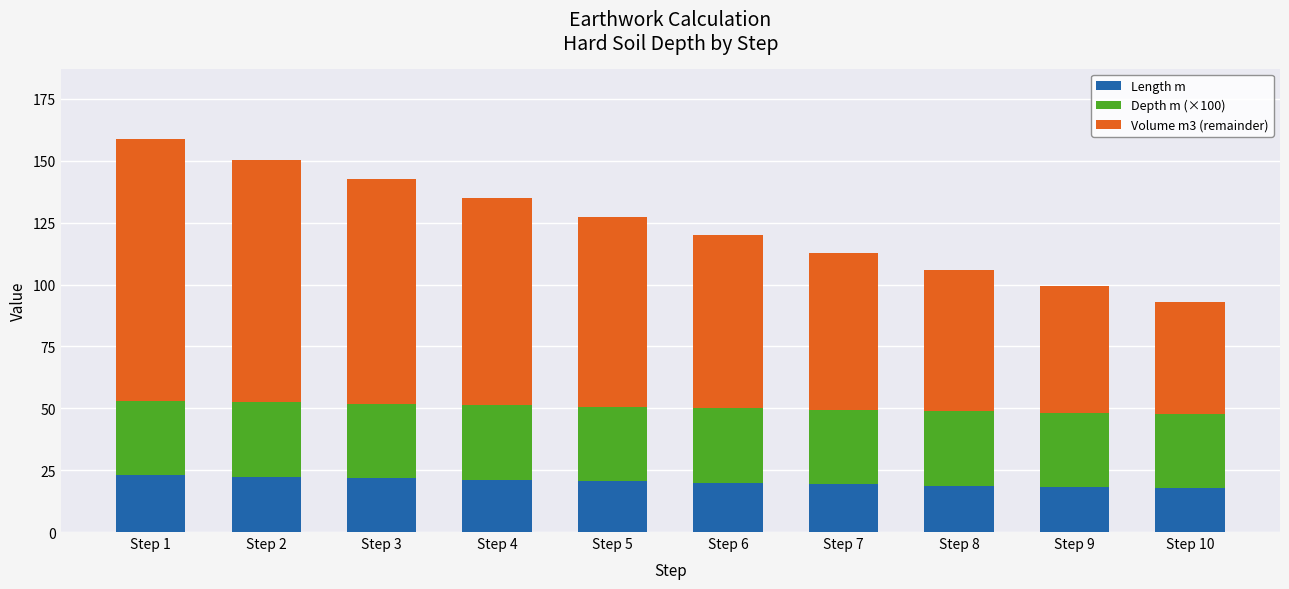

Are the bars horizontal?

No